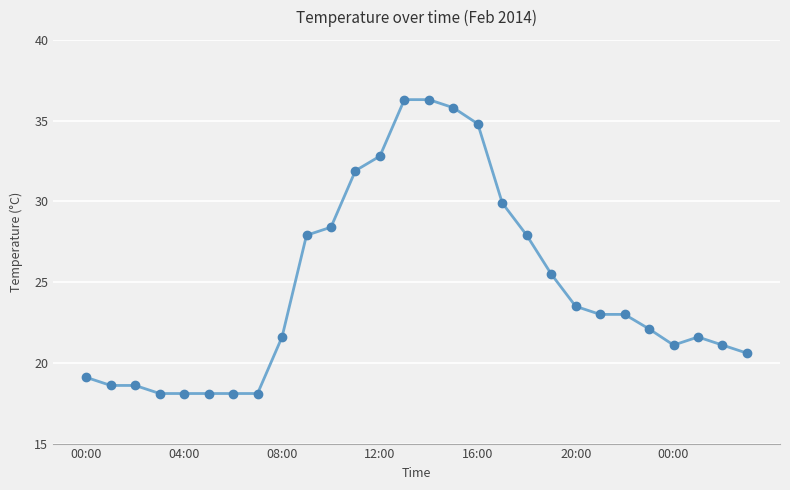

What is the value of the 12th point from the left?

31.9